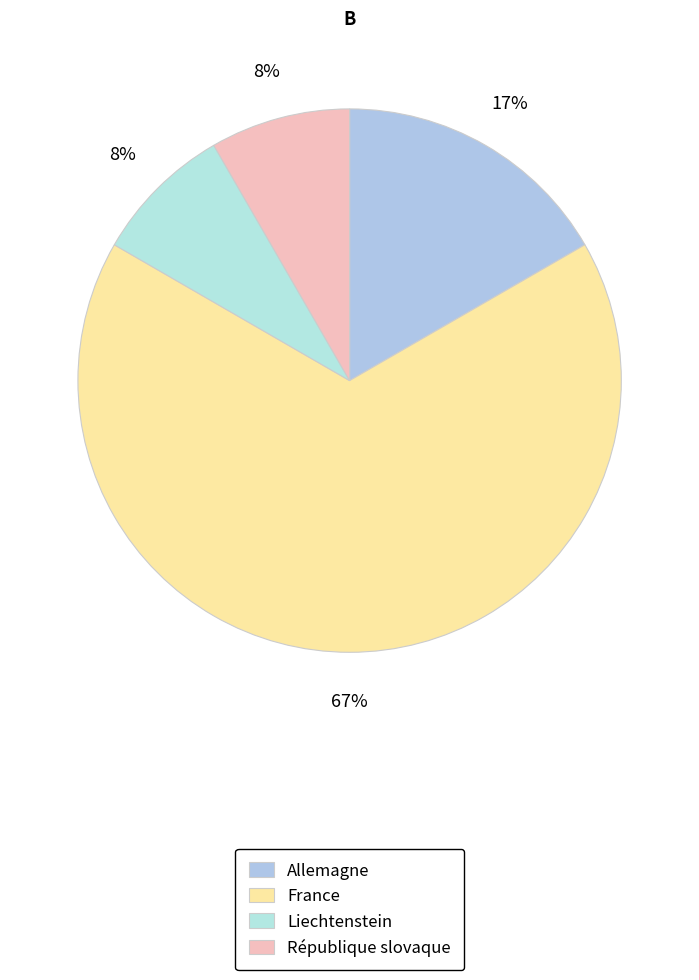

Count the number of slices in the pie.

4